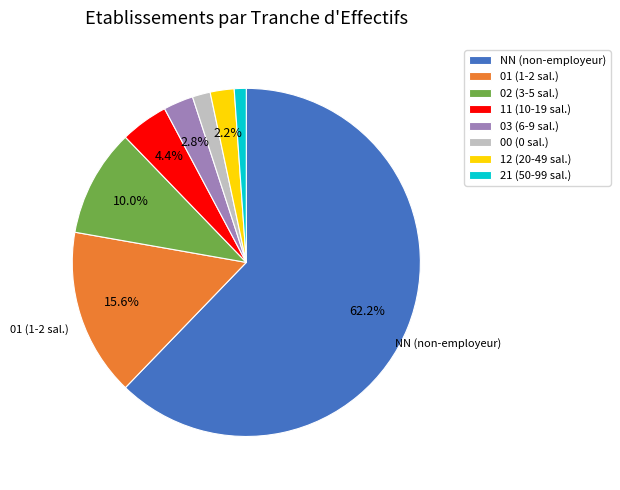

What is the smallest slice in the pie chart?

21